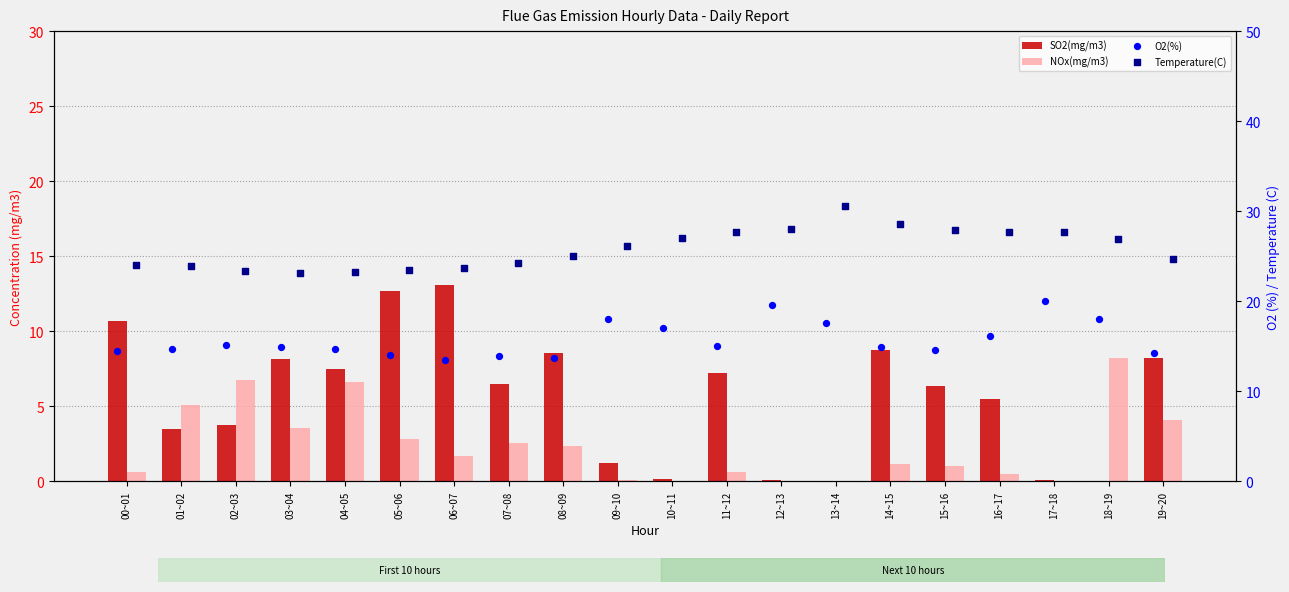

At how many categories does at least one series exceed 15?

20